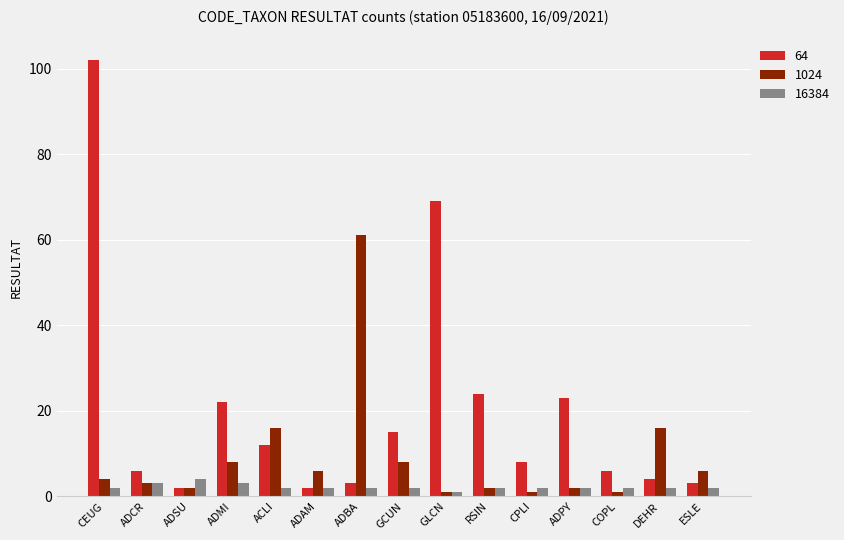

At how many categories does at least one series exceed 13?

9